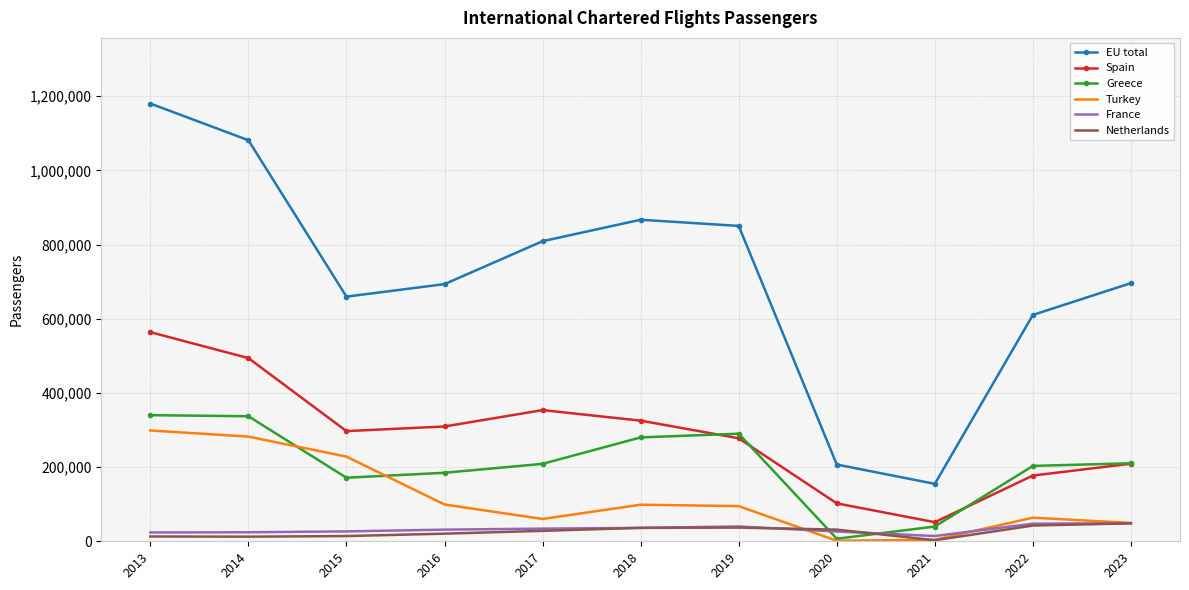

The value of Turkey at 2023 is 49481. True or false?

True